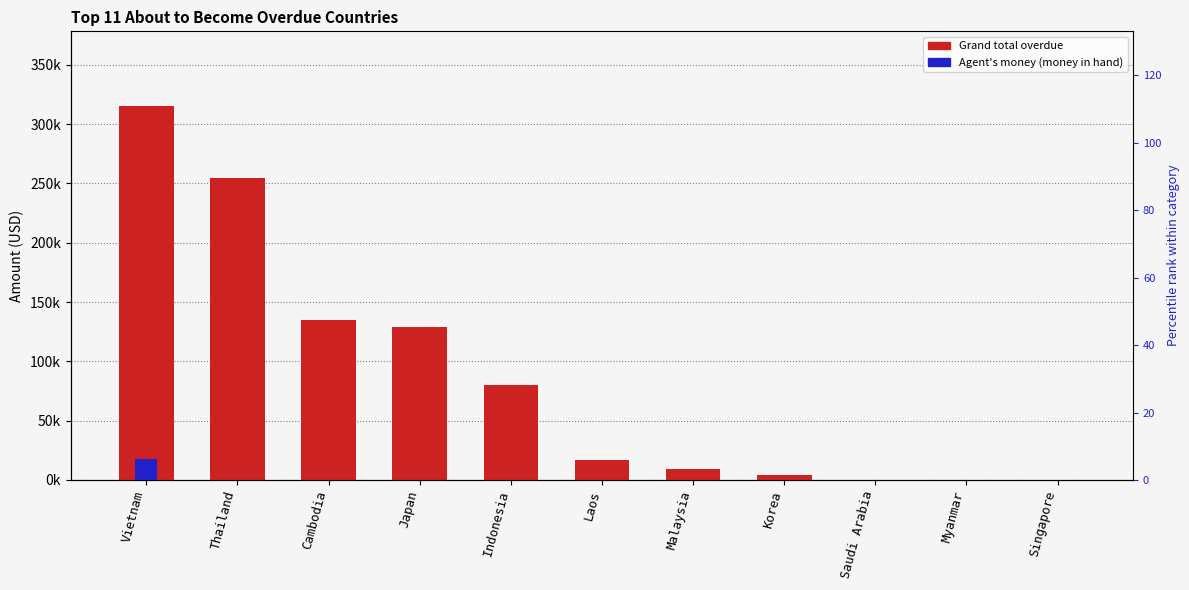

What is the average value of the Agent's money (money in hand) series?

1621.5